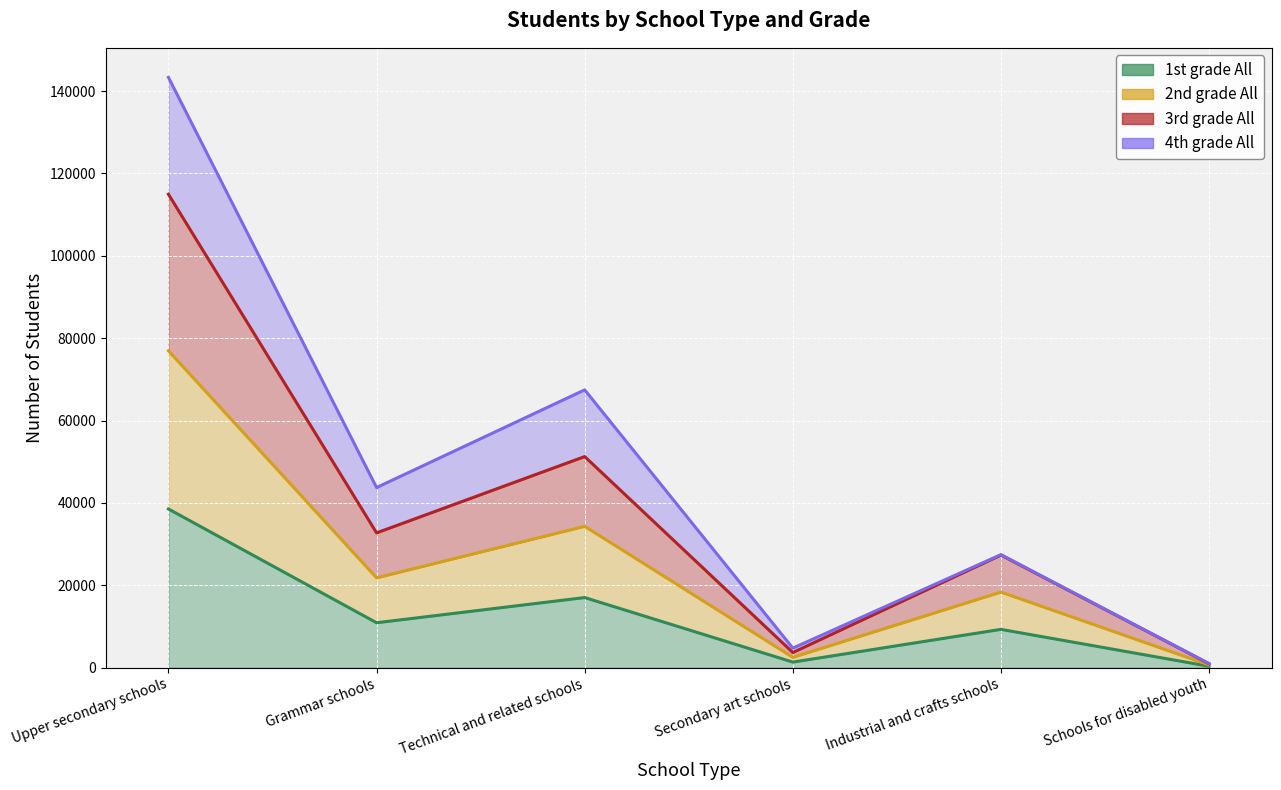

True or false: 1st grade All and 3rd grade All intersect in this chart.

False